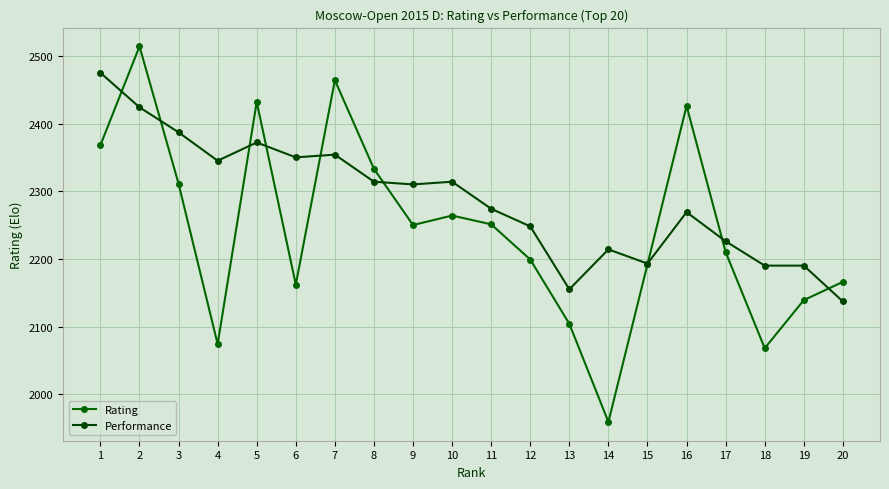

How many distinct data groups are displayed?

2